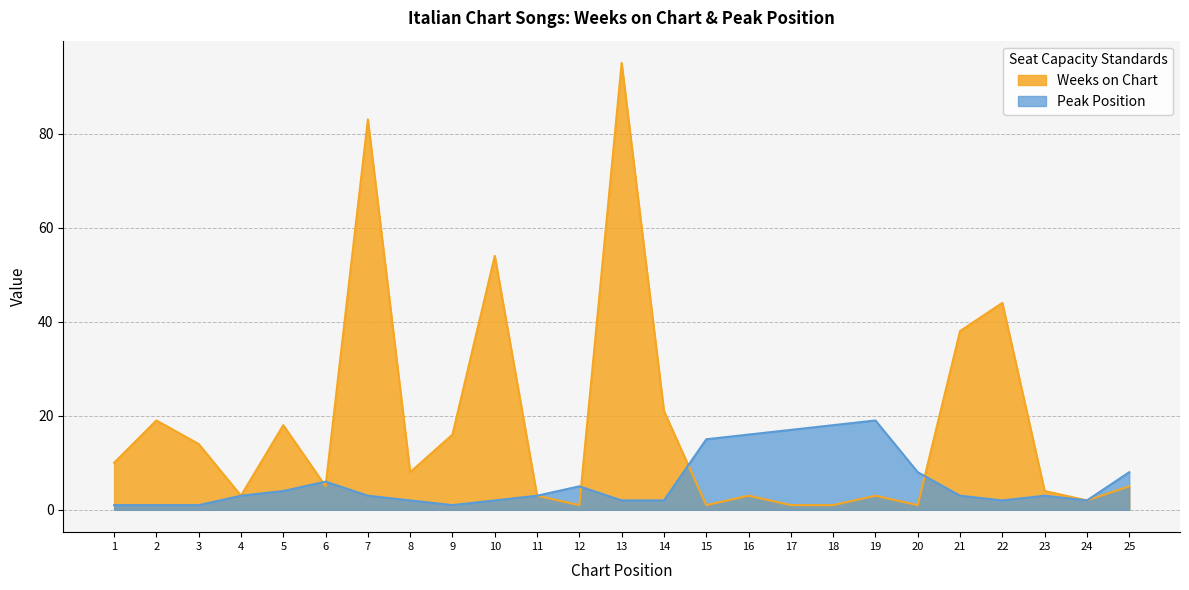

The Peak Position series shows 4 at 5. True or false?

True